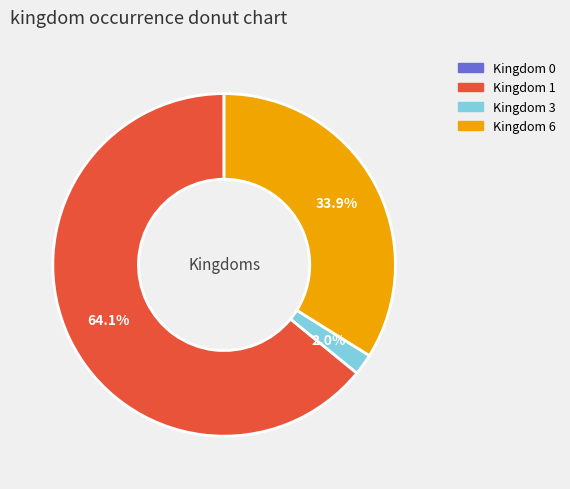

Is there any slice that represents more than half of the pie?

Yes